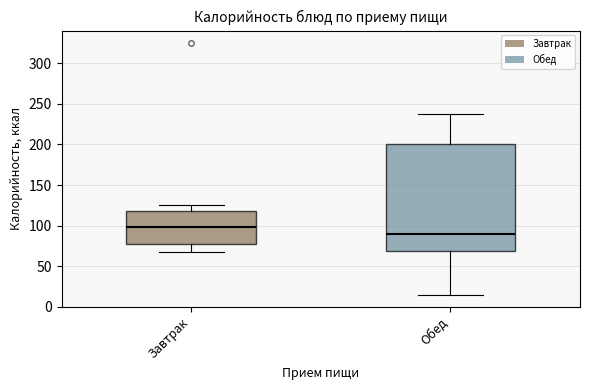

Reading left to right, read every box against the y-axis: the position of its median line, the range the box covers, and the ends of its whiskers. The values are not printed on the chart, so give them approximately, as read against the axis.

Завтрак: median 100, box 80 to 120, whiskers 70 to 125
Обед: median 90, box 70 to 200, whiskers 15 to 235